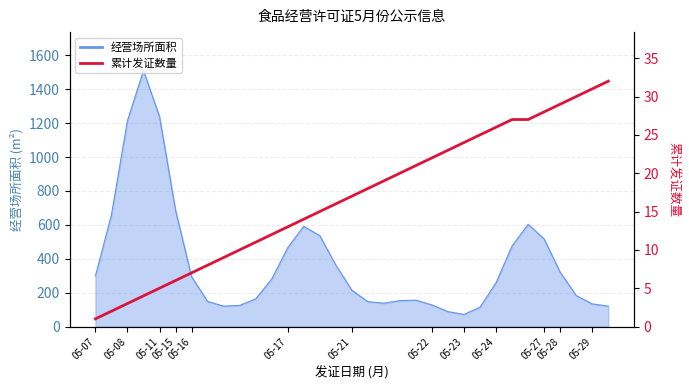

Reading right to left, what are all the values shown in this chart?

32	31	30	29	28	27	27	26	25	24	23	22	21	20	19	18	17	16	15	14	13	12	11	10	9	8	7	6	5	4	3	2	1